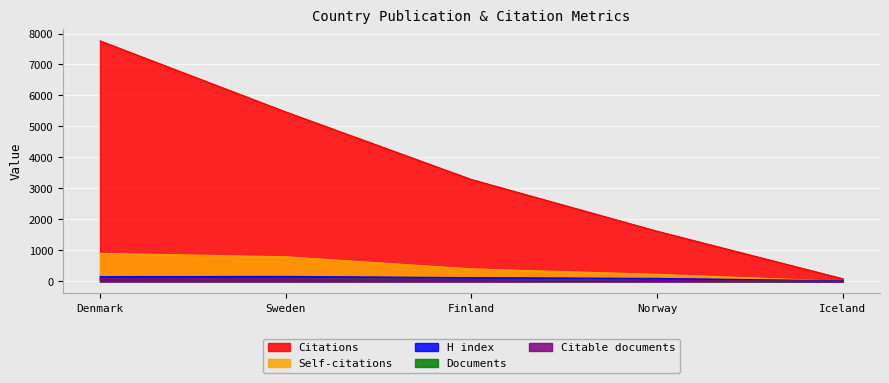

What is the label of the 1st point from the left?

Denmark